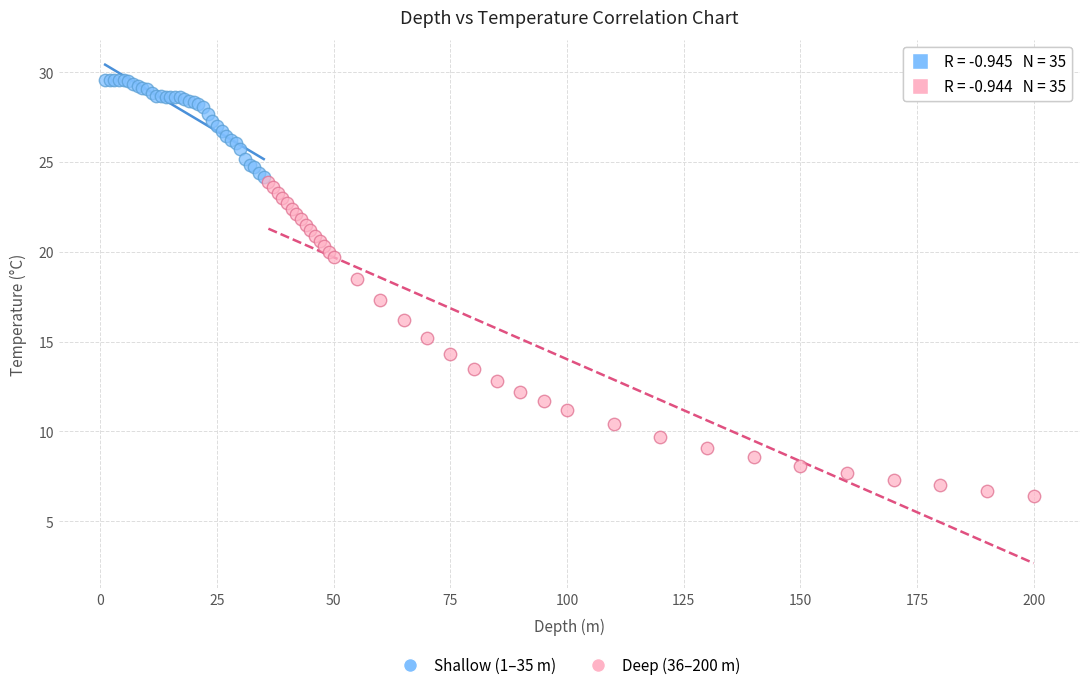

What are all the series names shown in the legend?

Shallow (1–35 m), Deep (36–200 m)